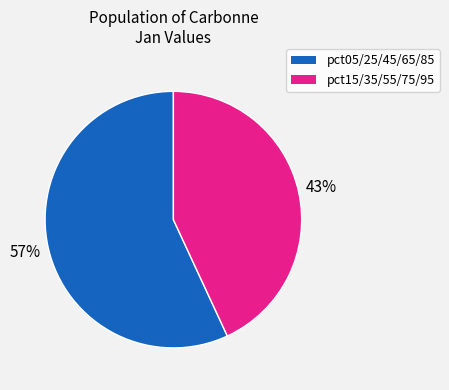

Is there a majority slice in this chart?

Yes